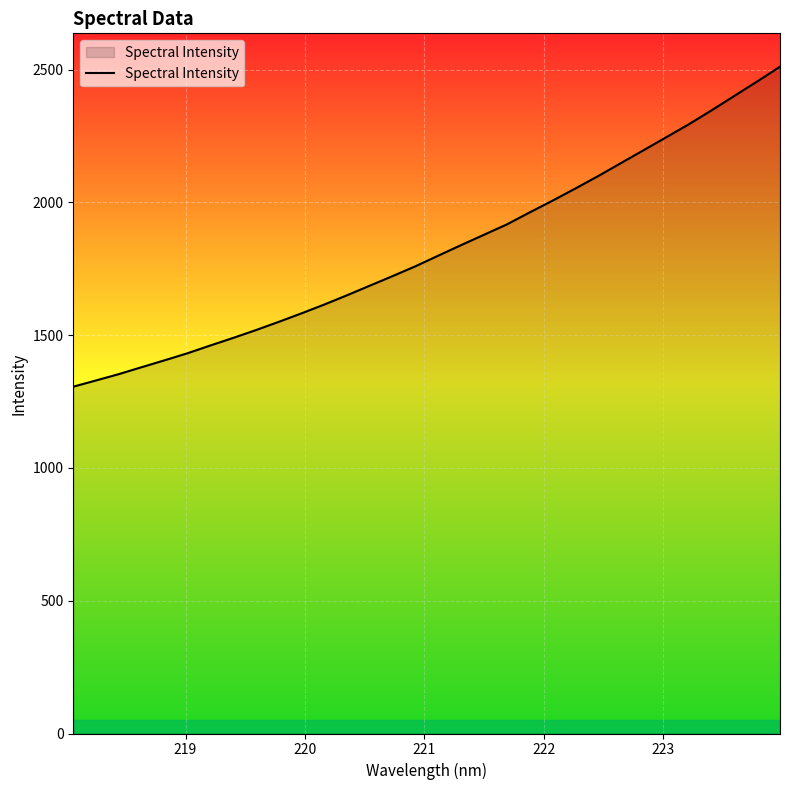

What is the maximum value shown in the chart?

2511.4